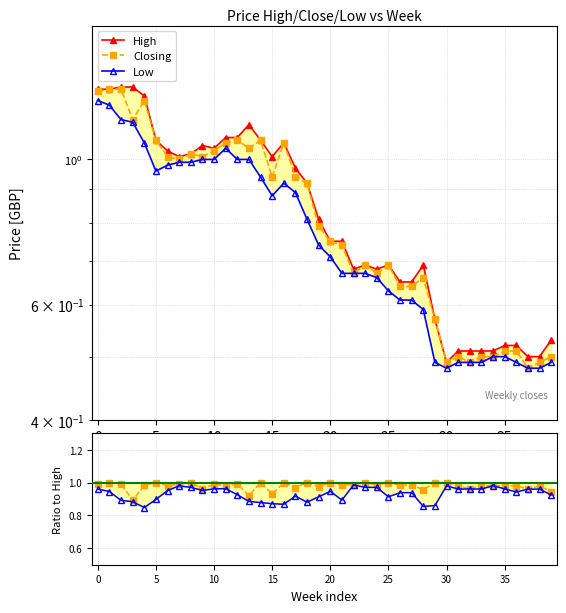

Reading left to right, transcribe all the data shown in this chart.

High: 1.3	1.3	1.3	1.3	1.2	1.1	1.0	1.0	1.0	1.1	1.0	1.1	1.1	1.1	1.1	1.0	1.1	1.0	0.9	0.8	0.8	0.8	0.7	0.7	0.7	0.7	0.7	0.7	0.7	0.6	0.5	0.5	0.5	0.5	0.5	0.5	0.5	0.5	0.5	0.5
Closing: 1.3	1.3	1.3	1.1	1.2	1.1	1.0	1.0	1.0	1.0	1.0	1.1	1.1	1.0	1.1	0.9	1.1	0.9	0.9	0.8	0.8	0.7	0.7	0.7	0.7	0.7	0.6	0.6	0.7	0.6	0.5	0.5	0.5	0.5	0.5	0.5	0.5	0.5	0.5	0.5
Low: 1.2	1.2	1.1	1.1	1.1	1.0	1.0	1.0	1.0	1.0	1.0	1.0	1.0	1.0	0.9	0.9	0.9	0.9	0.8	0.7	0.7	0.7	0.7	0.7	0.7	0.6	0.6	0.6	0.6	0.5	0.5	0.5	0.5	0.5	0.5	0.5	0.5	0.5	0.5	0.5
Close/High: 1.0	1.0	1.0	0.9	1.0	1.0	1.0	1.0	1.0	1.0	1.0	1.0	1.0	0.9	1.0	0.9	1.0	1.0	1.0	1.0	1.0	1.0	1.0	1.0	1.0	1.0	1.0	1.0	1.0	1.0	1.0	1.0	1.0	1.0	1.0	1.0	1.0	1.0	1.0	0.9
Low/High: 1.0	0.9	0.9	0.9	0.8	0.9	1.0	1.0	1.0	1.0	1.0	1.0	0.9	0.9	0.9	0.9	0.9	0.9	0.9	0.9	0.9	0.9	1.0	1.0	1.0	0.9	0.9	0.9	0.9	0.9	1.0	1.0	1.0	1.0	1.0	1.0	0.9	1.0	1.0	0.9